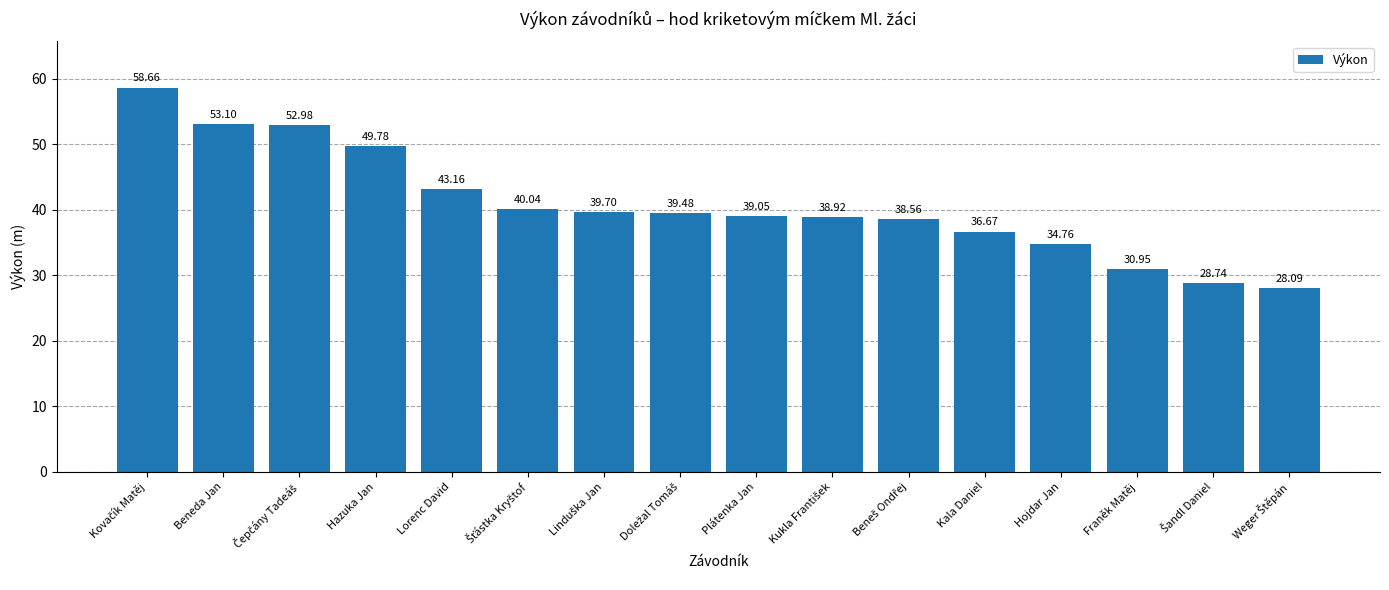

What is the label of the 4th bar from the right?

Hojdar Jan